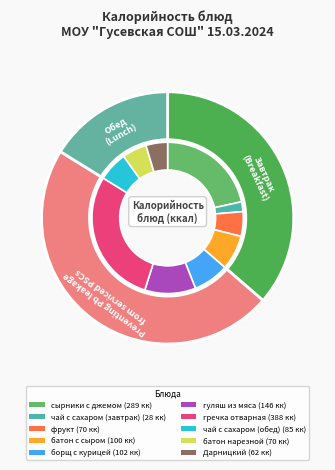

To the nearest percent, what is the difference between the largest and smallest slice percentages?

27%